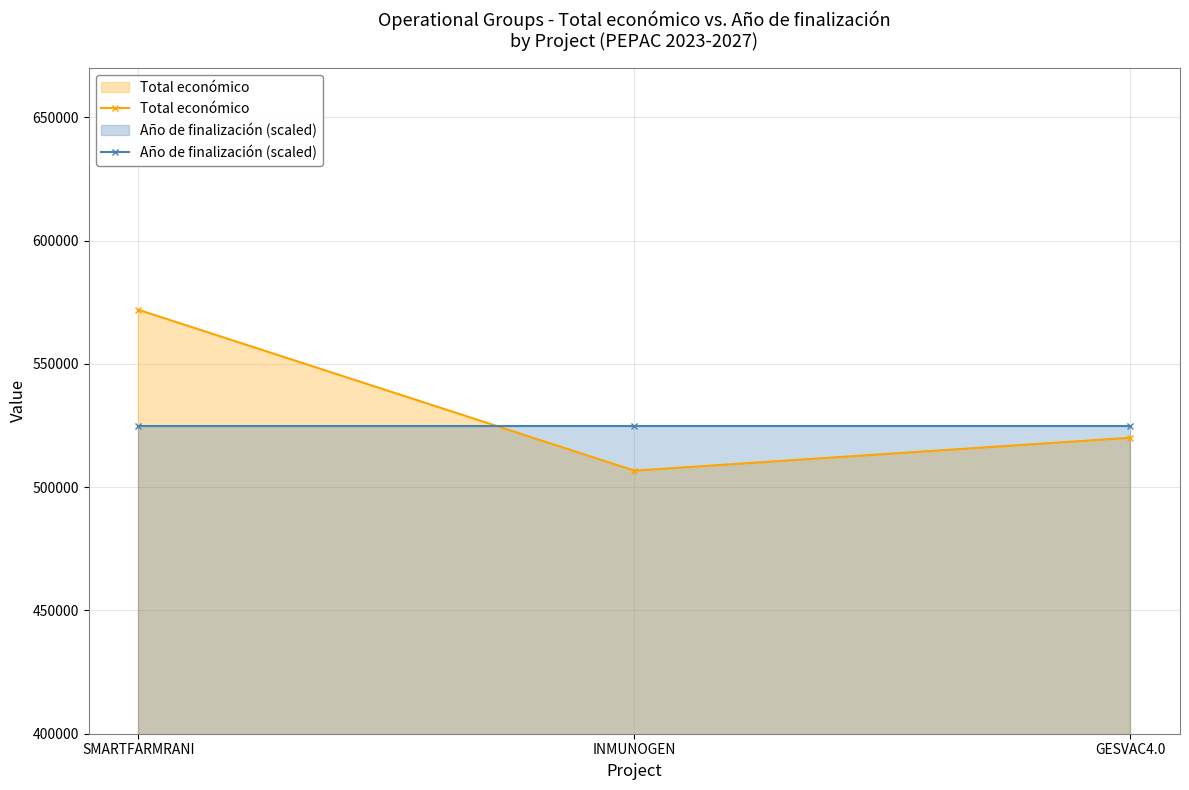

True or false: Año de finalización (scaled) has a value of 525000 at INMUNOGEN.

True